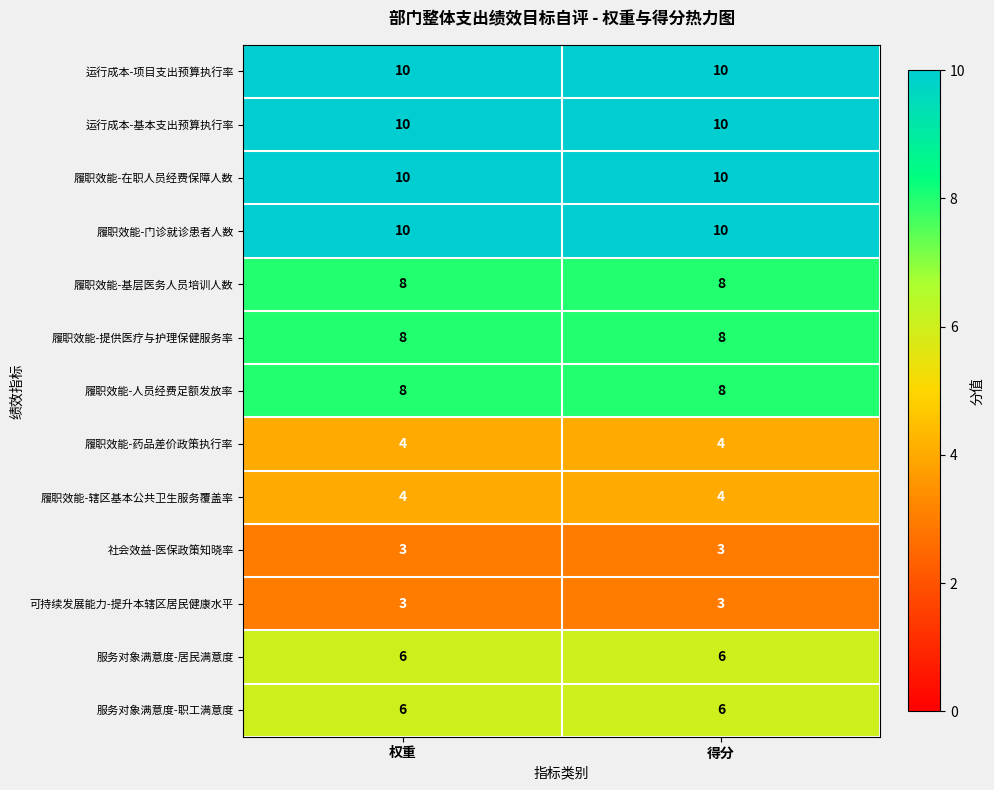

What is the total value across all series at 得分?

90